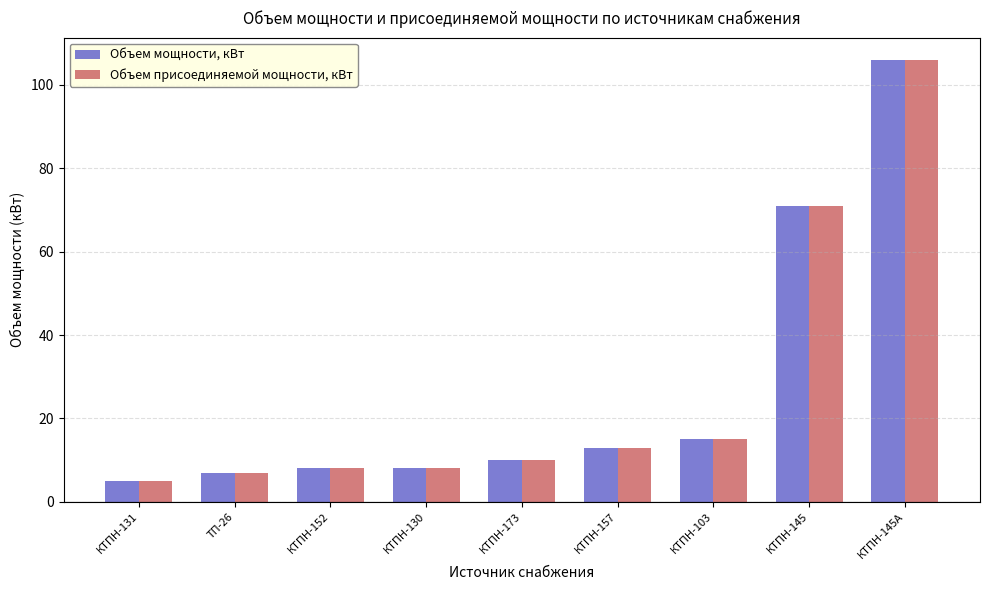

Reading left to right, transcribe all the data shown in this chart.

Объем мощности, кВт: КТПН-131=5	ТП-26=7	КТПН-152=8	КТПН-130=8	КТПН-173=10	КТПН-157=13	КТПН-103=15	КТПН-145=71	КТПН-145А=106
Объем присоединяемой мощности, кВт: КТПН-131=5	ТП-26=7	КТПН-152=8	КТПН-130=8	КТПН-173=10	КТПН-157=13	КТПН-103=15	КТПН-145=71	КТПН-145А=106